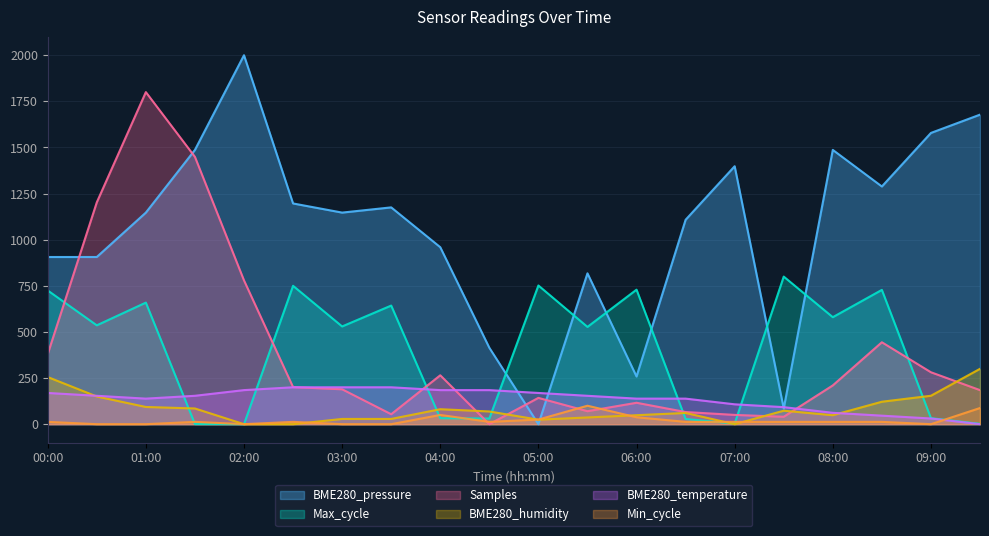

How many times do BME280_temperature and Max_cycle cross each other?

6